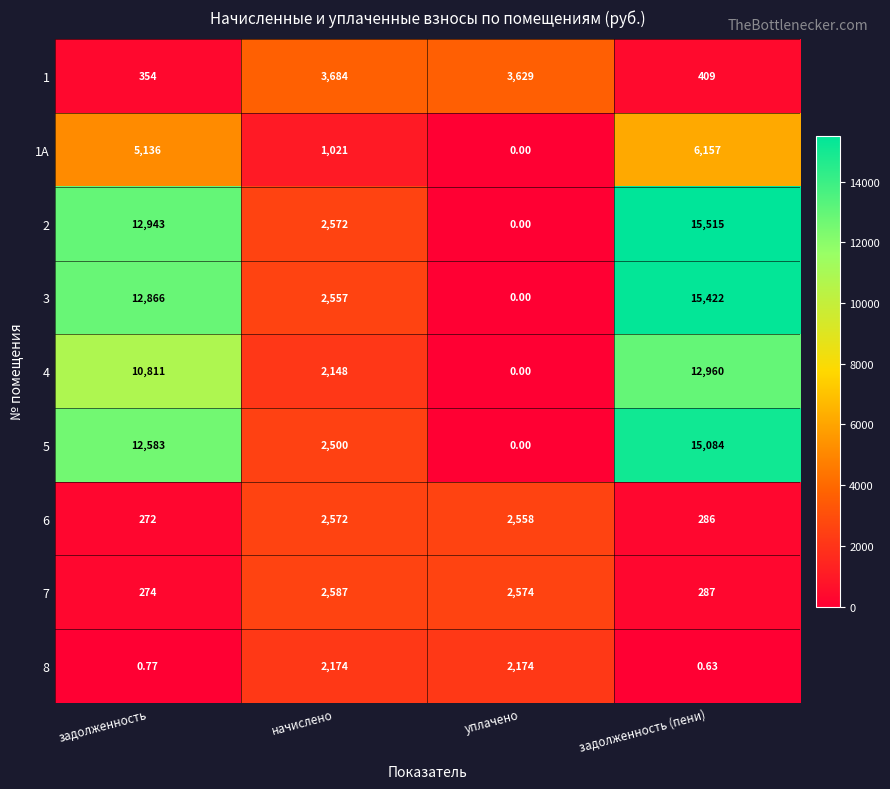

Is the value of 5 at задолженность (пени) greater than the value of 6 at задолженность?

Yes